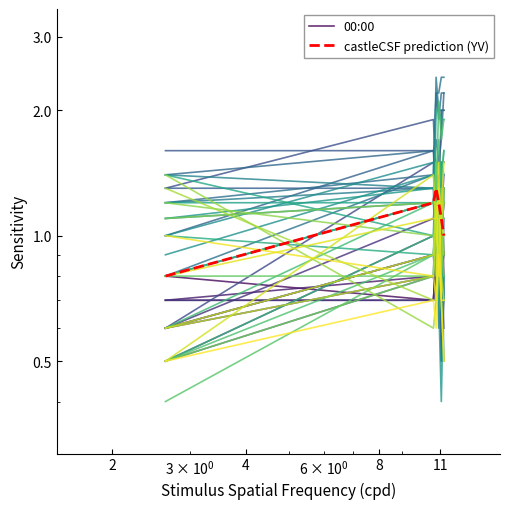

How many castleCSF prediction (YV) values are between 1 and 2?

5